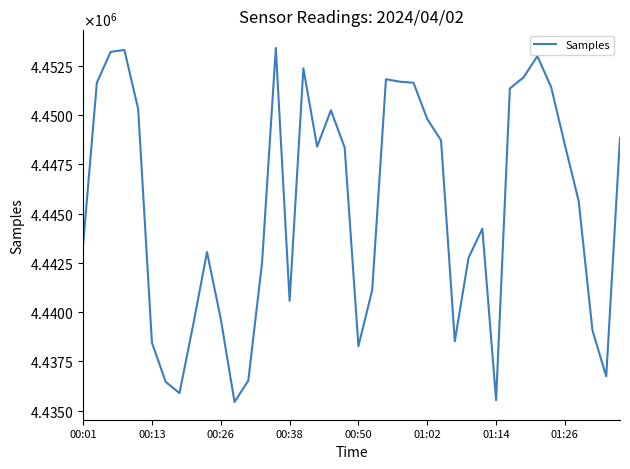

Does the chart have visible grid lines?

No